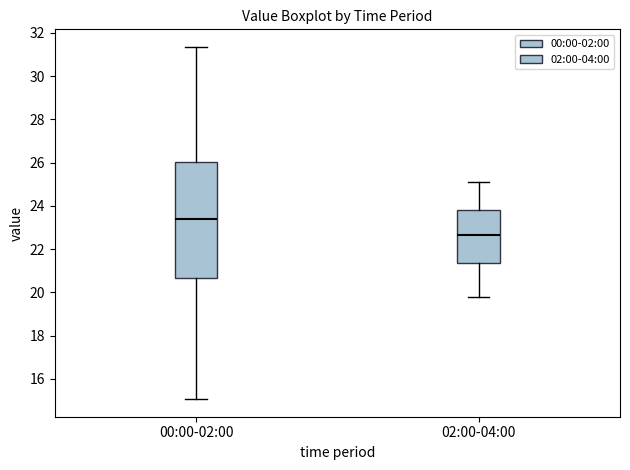

Which box has the highest median line?

00:00-02:00